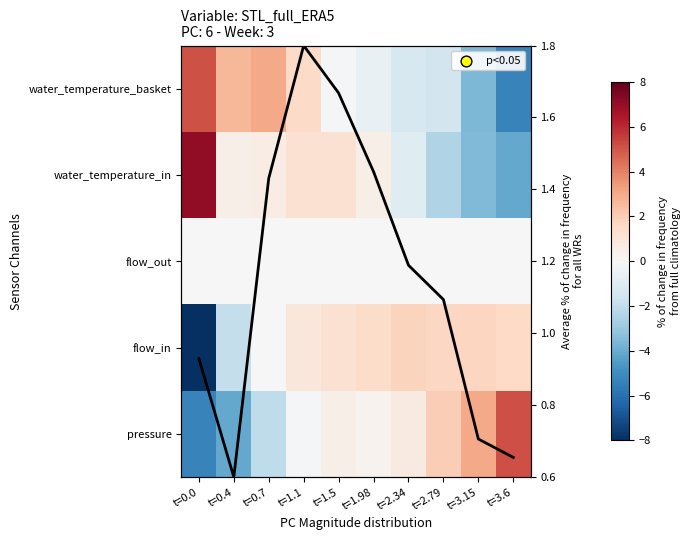

Which series has the largest range (max minus min)?

water_temperature_in